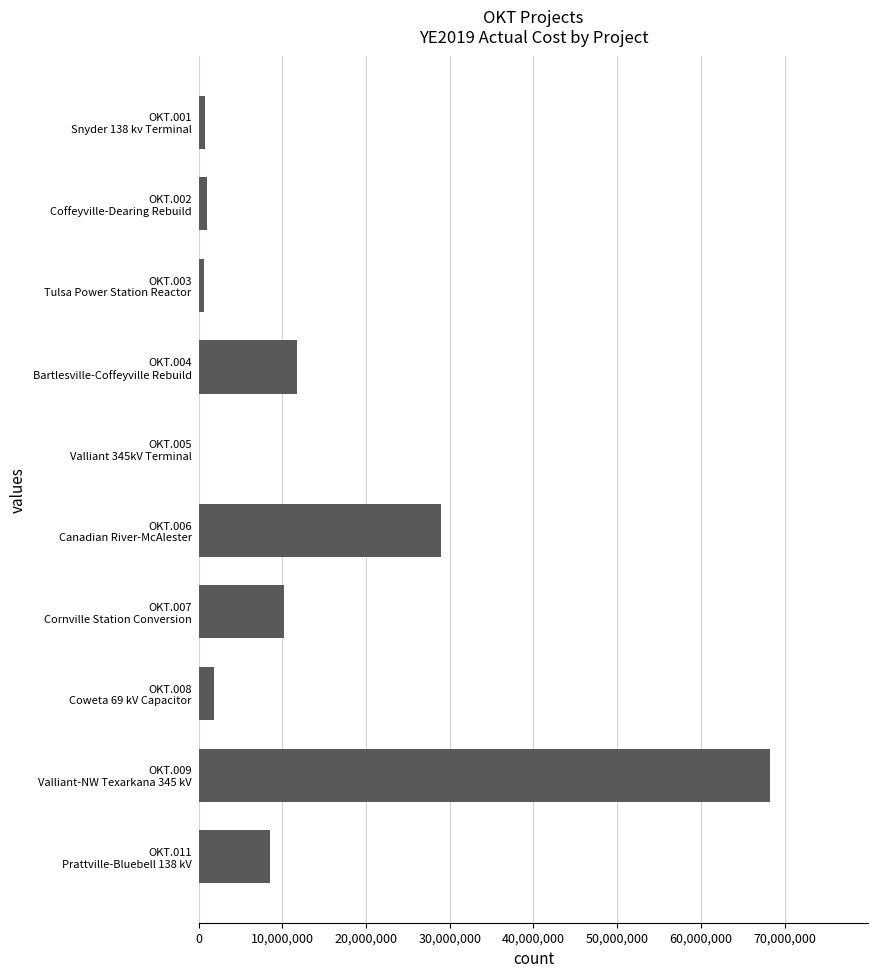

What is the greatest value displayed?

68247468